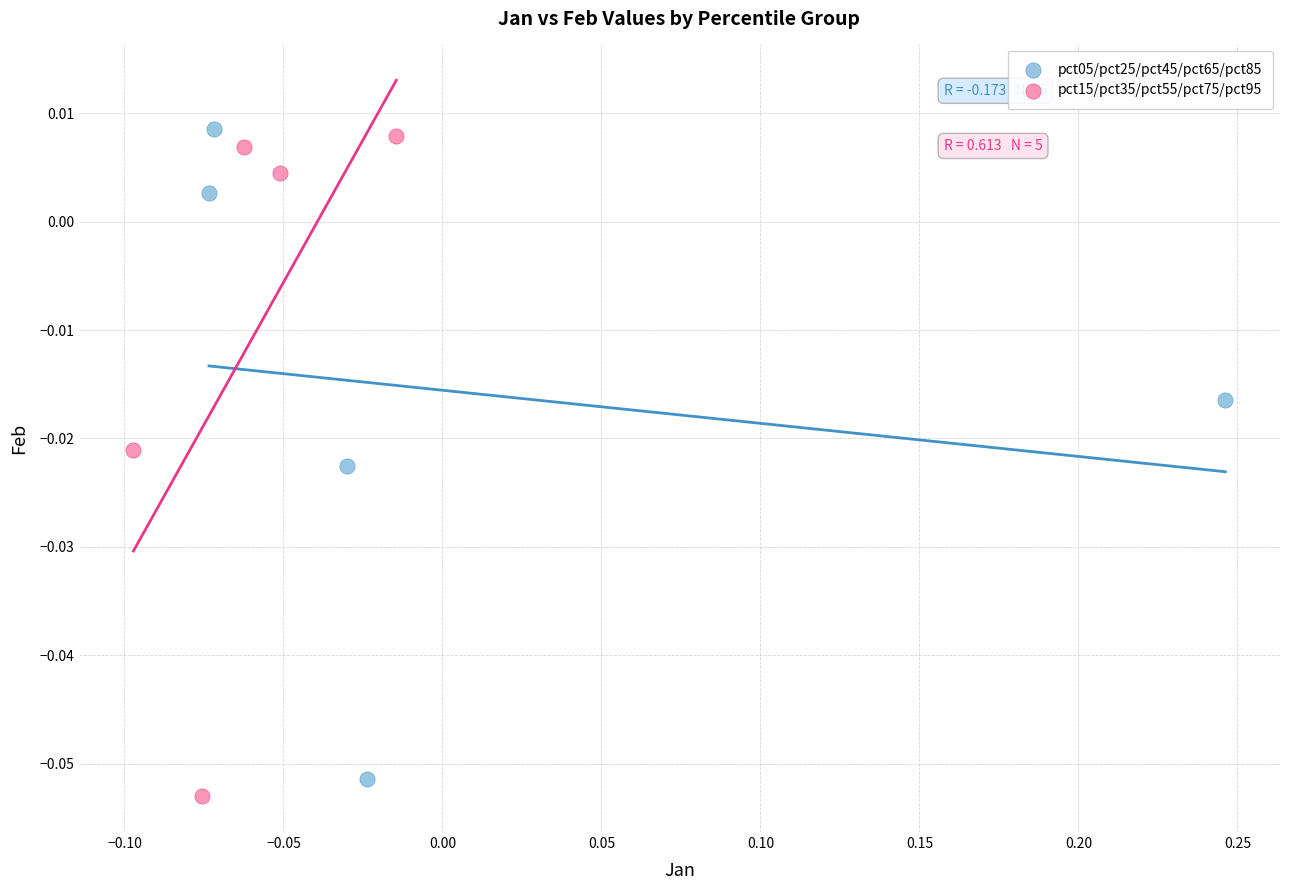

Which series contains the highest Y value?

pct05/pct25/pct45/pct65/pct85